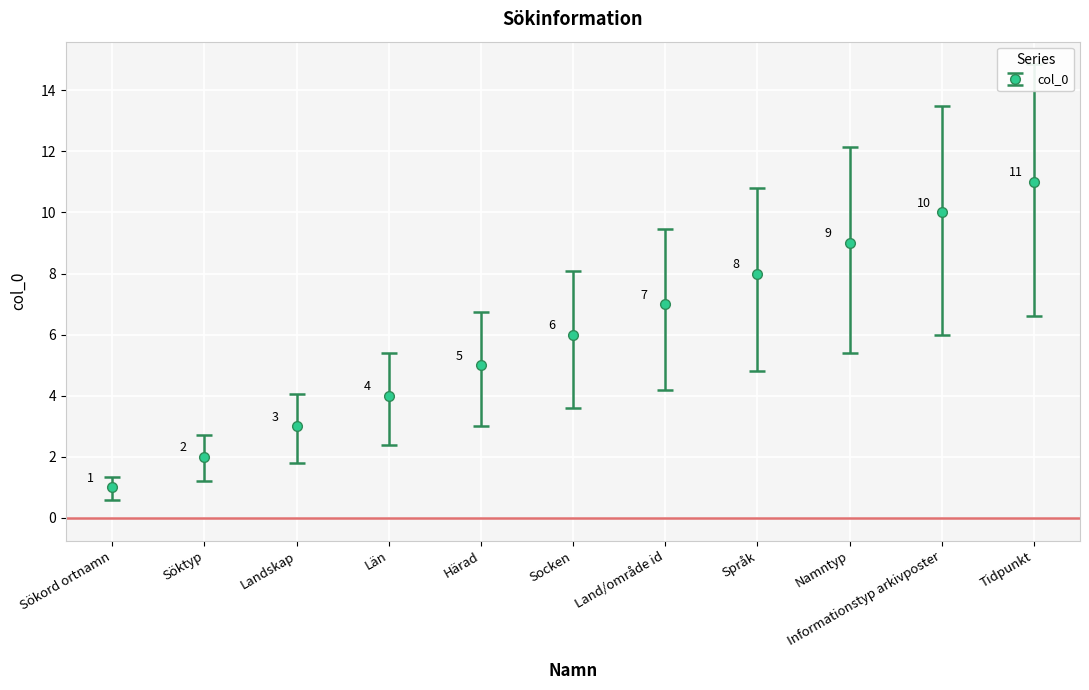

What is the difference between the second highest and second lowest values?

8